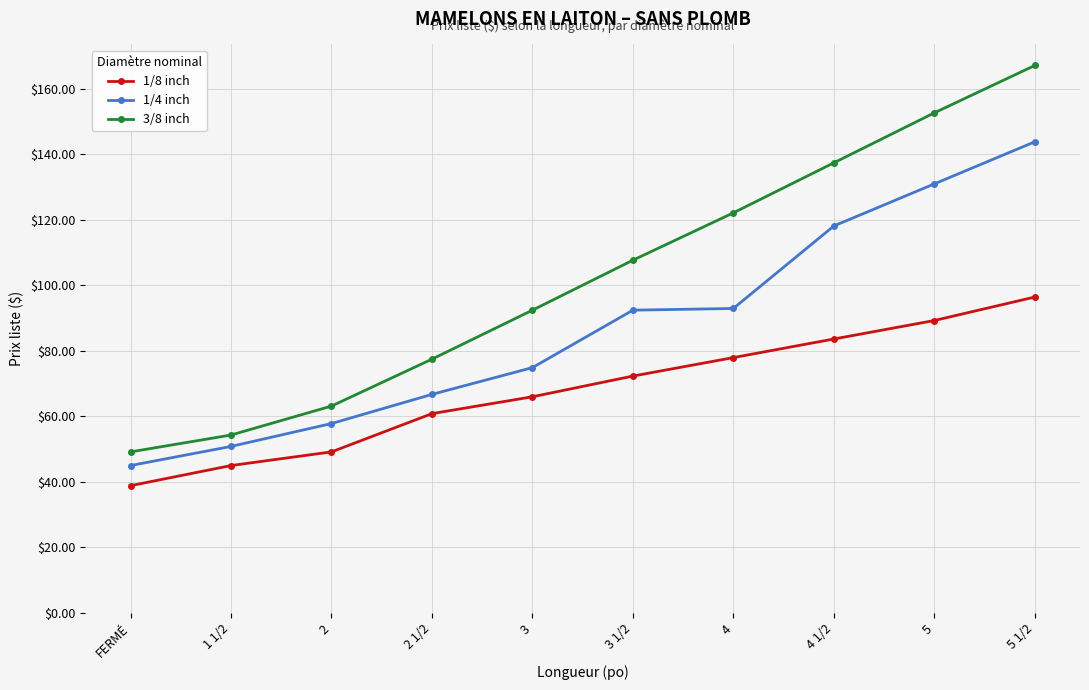

What is the value of the 3/8 inch point at the 8th from the left?

137.4